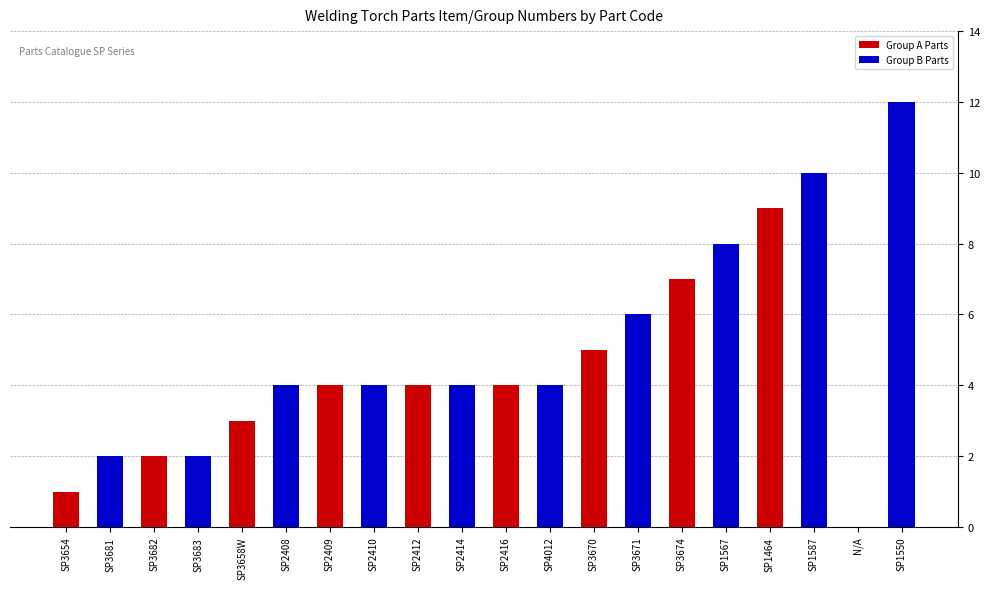

What is the highest value of the Group A Parts series?

9